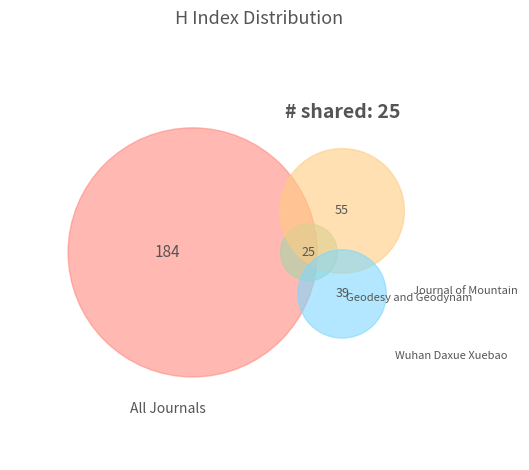

What portion of the pie excludes Geodesy and Geodynamics?

86.4%